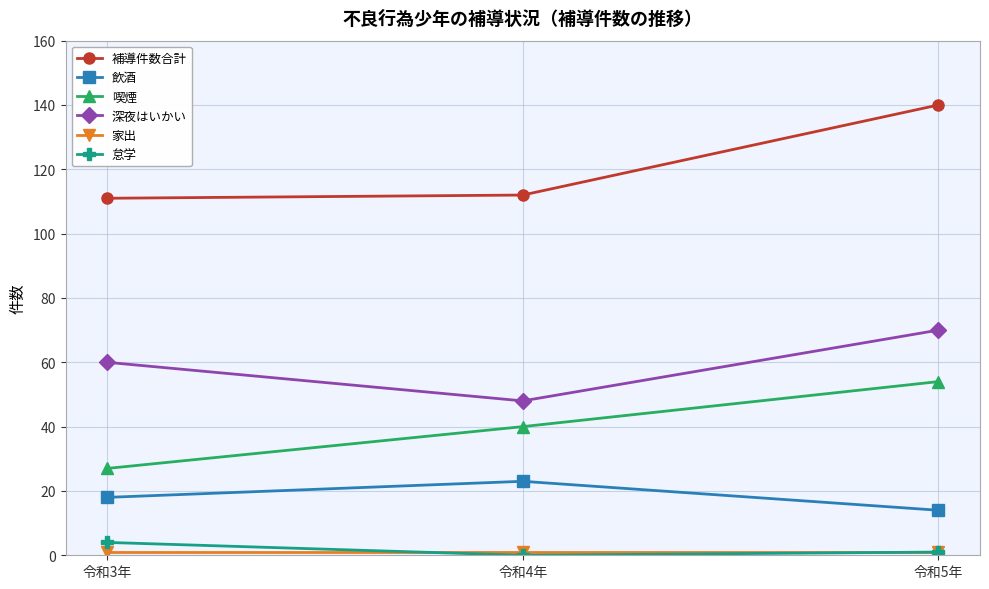

At which category is the sum across all series the highest?

令和5年